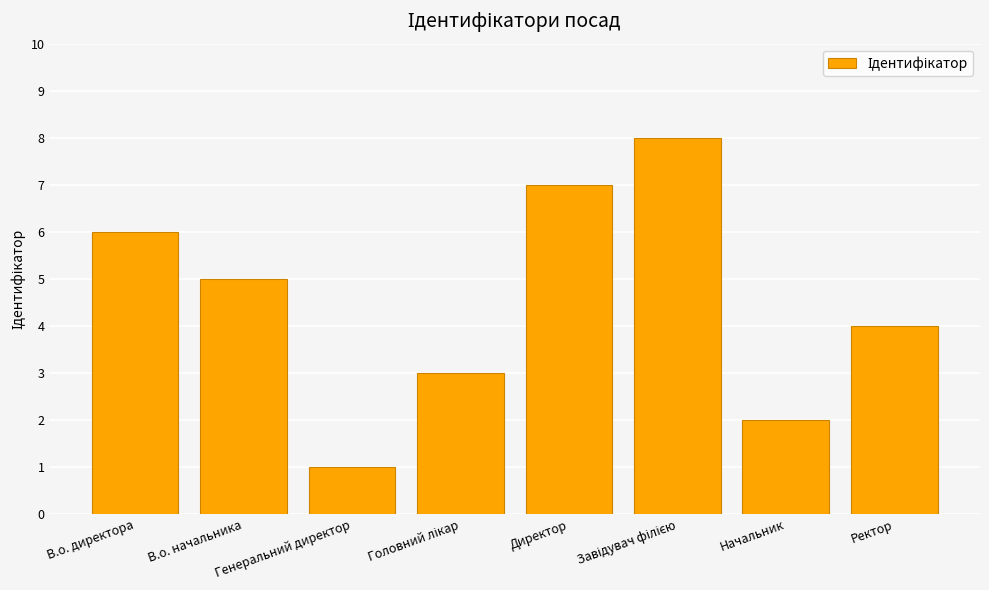

What is the sum of all values?

36